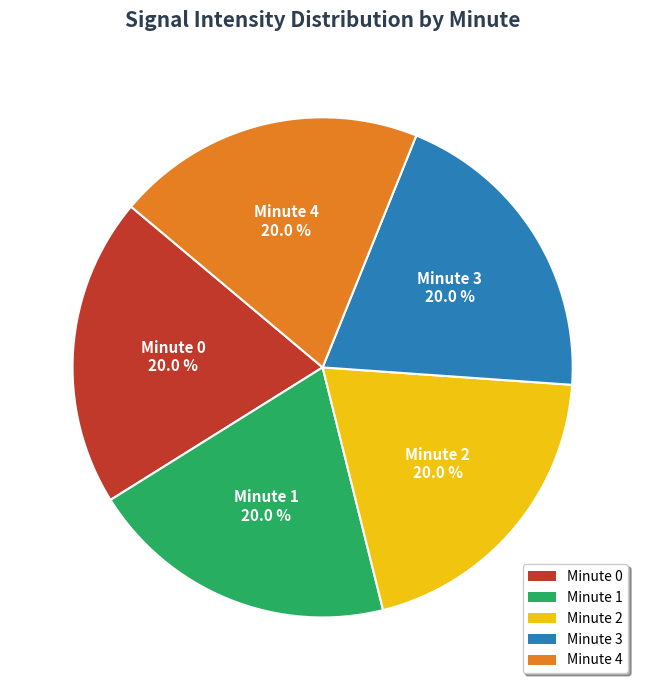

Is there any slice that represents more than half of the pie?

No